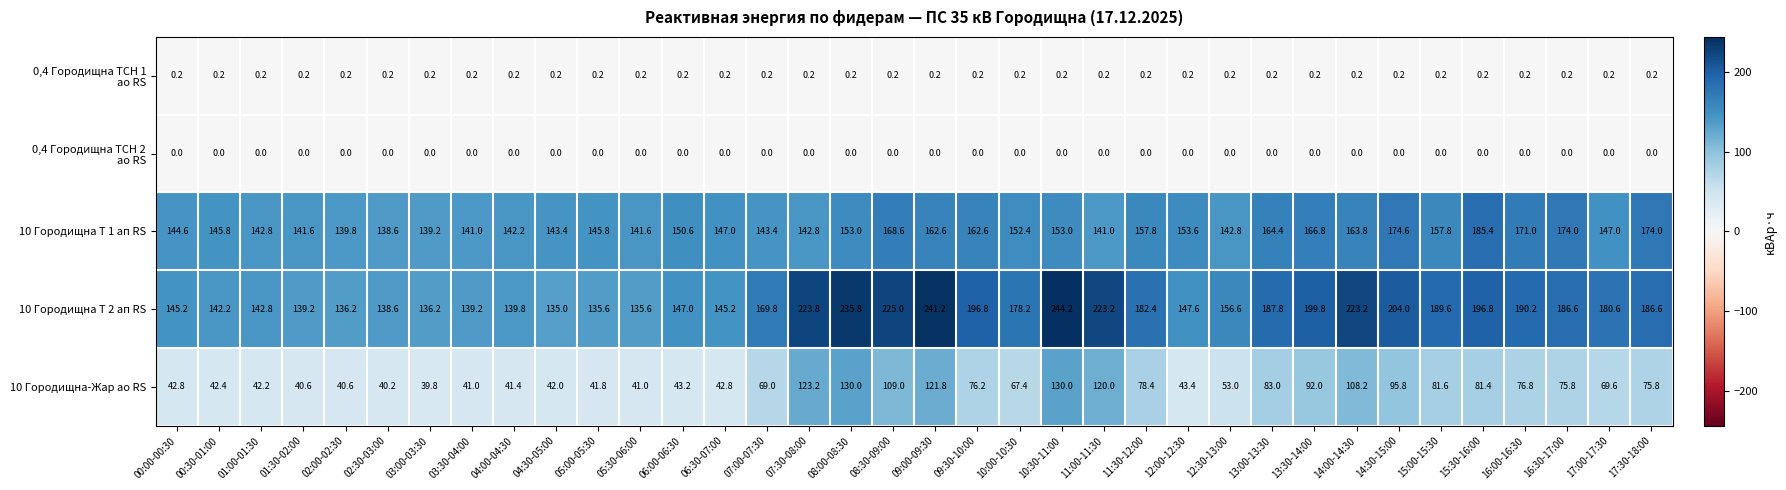

Where is 10 Городищна-Жар ао RS nearest to the value 84?

13:00-13:30